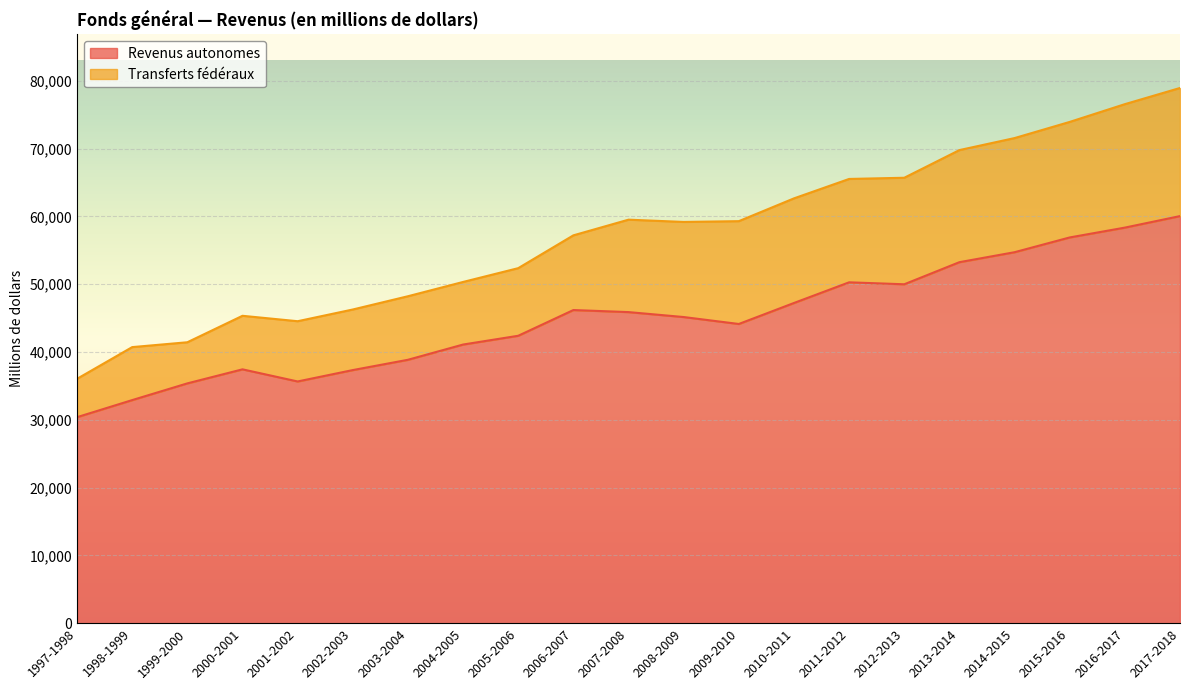

What is the label of the 17th point from the right?

2001-2002